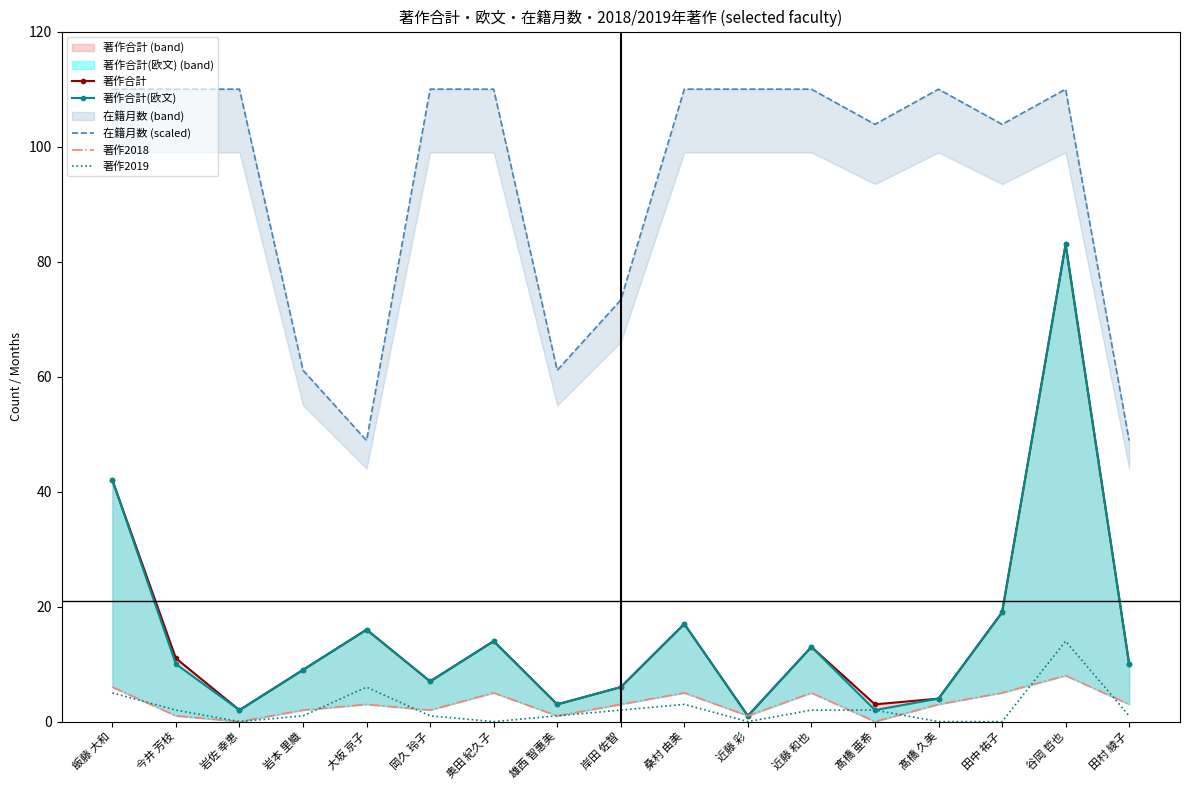

In 著作2019, how many points are lower than both neighbors (excluding endpoints)?

3